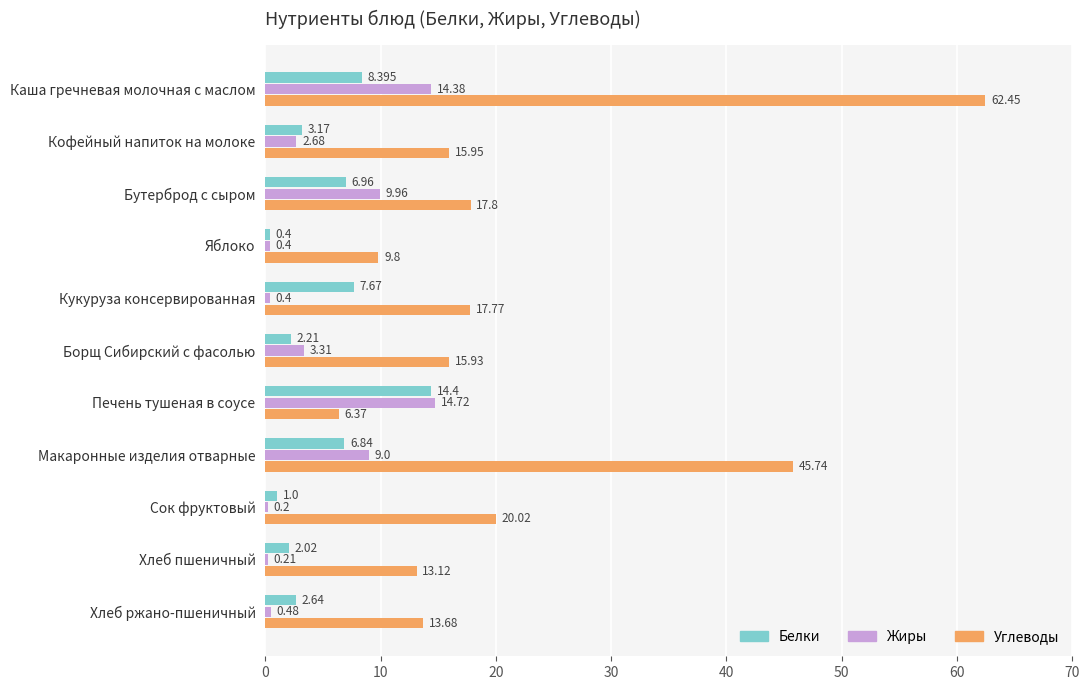

Which series has the largest total across all categories?

Углеводы